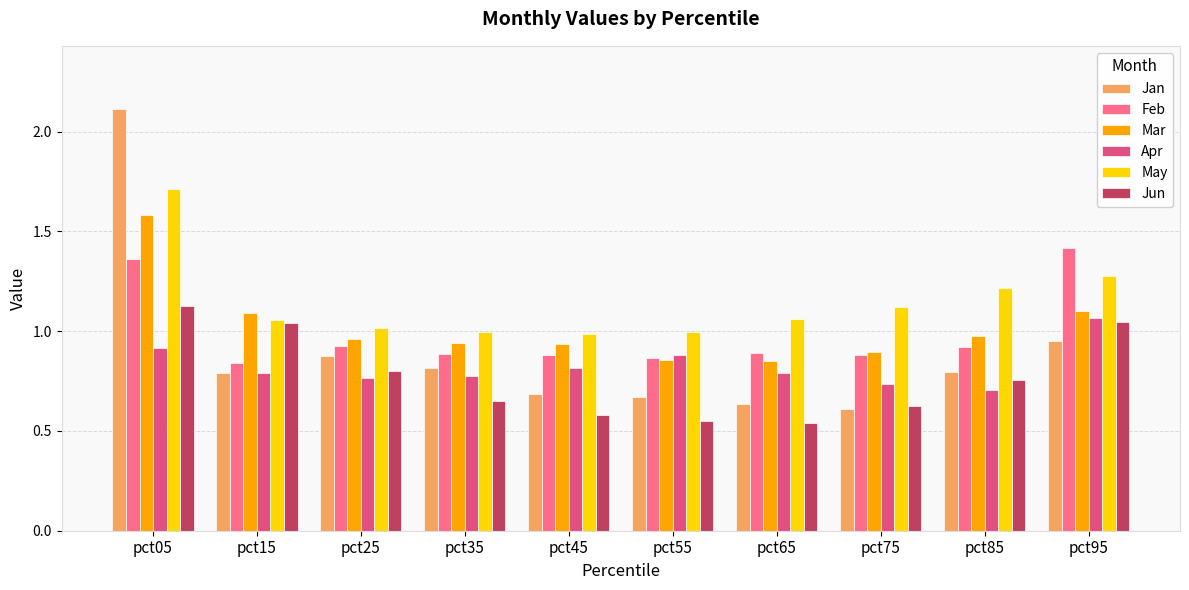

What is the sum of all Feb values?

9.9